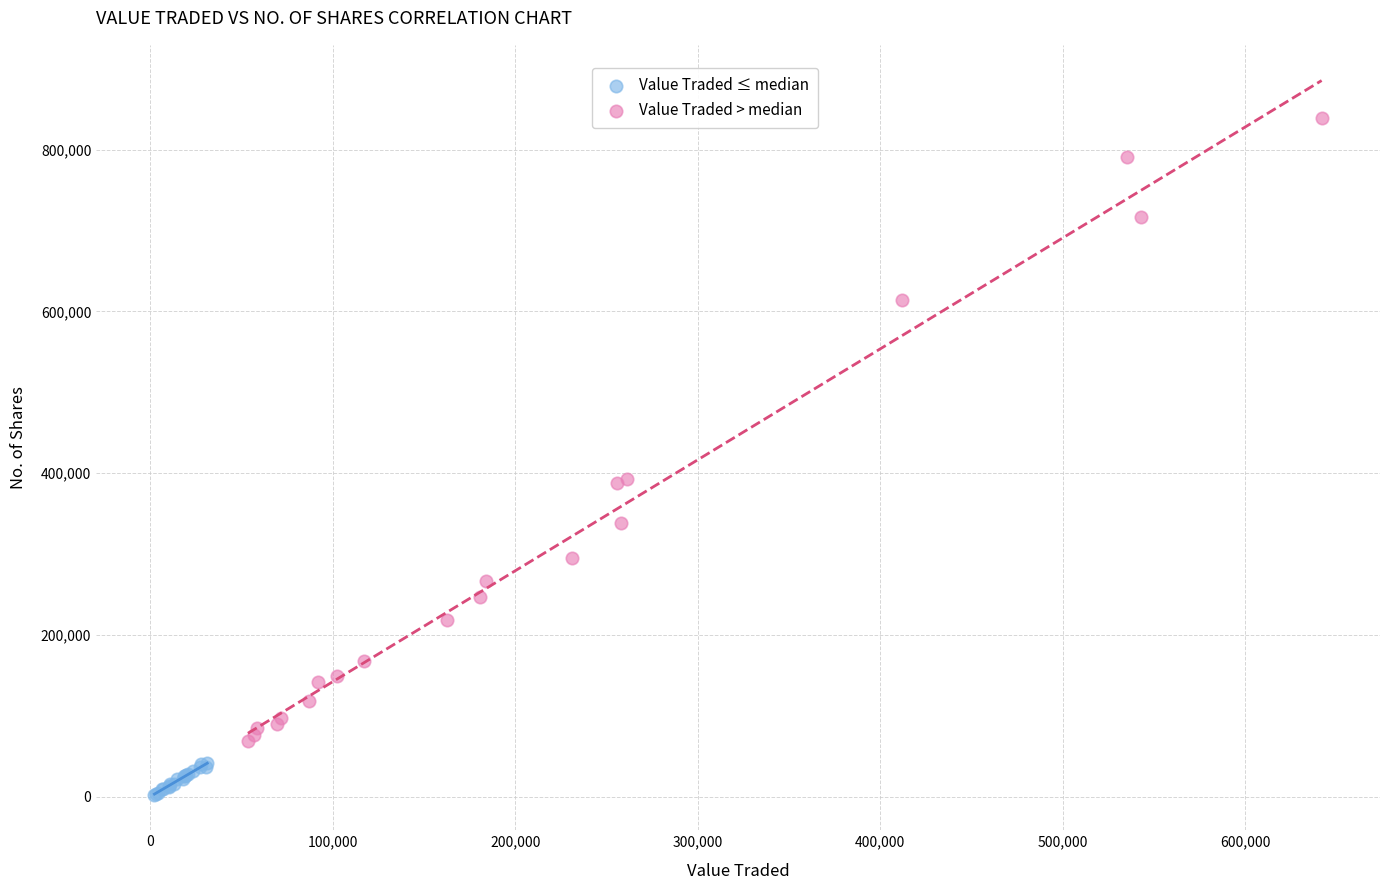

Which series has the widest spread of Y values?

Value Traded > median